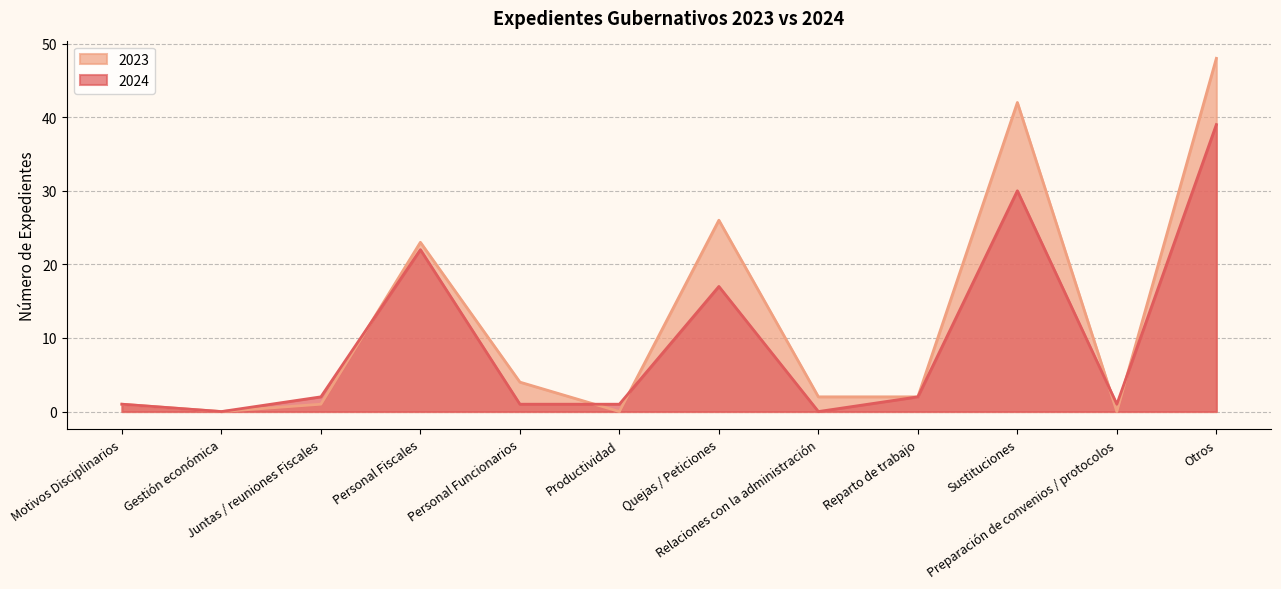

Reading right to left, what are all the values shown in this chart?

2024: 39	1	30	2	0	17	1	1	22	2	0	1
2023: 48	0	42	2	2	26	0	4	23	1	0	1